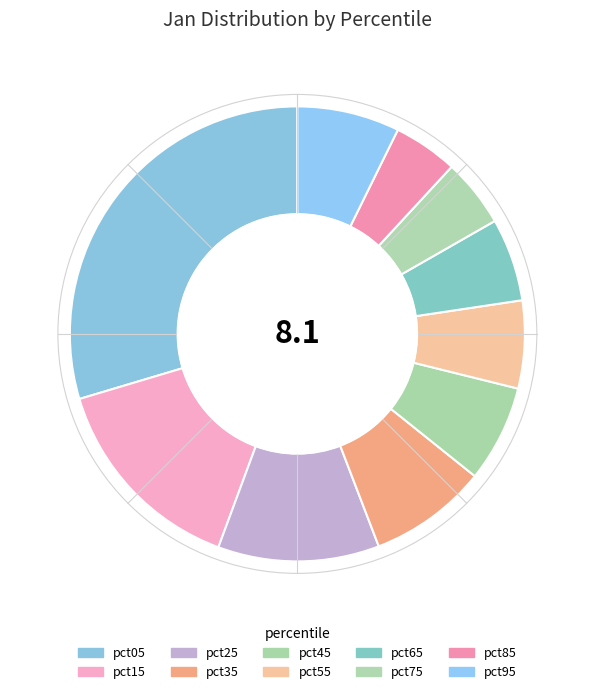

Is the sum of pct35 and pct75 greater than half?

No